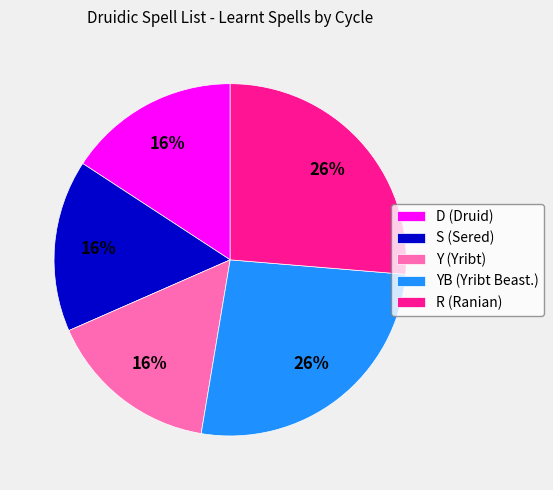

Which has a higher value, S (Sered) or YB (Yribt Beast.)?

YB (Yribt Beast.)